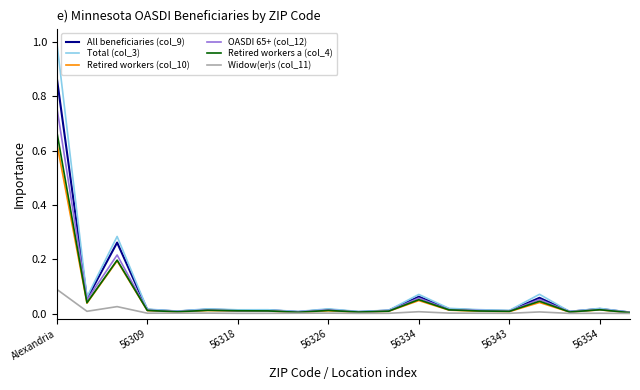

Which series has the widest spread of values?

Total (col_3)